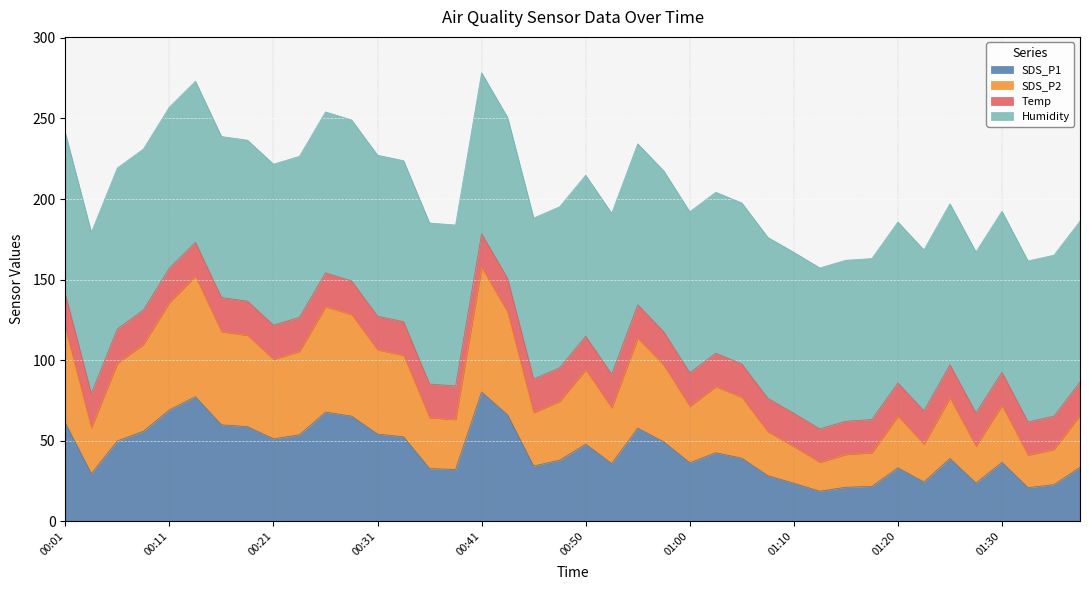

What is the sum of the SDS_P1 values at 01:05 and 00:04?

68.7